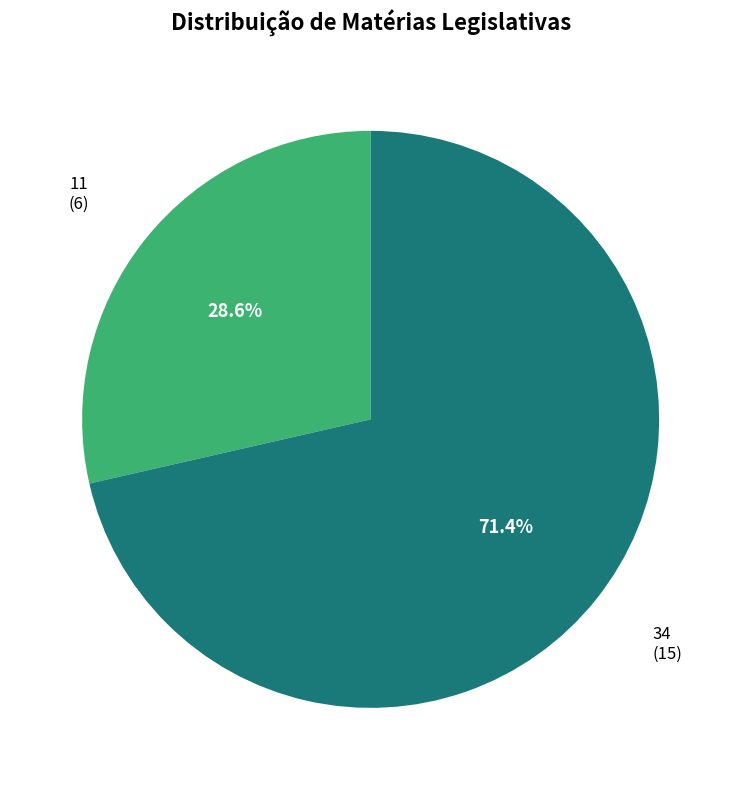

Is there any slice that represents more than half of the pie?

Yes